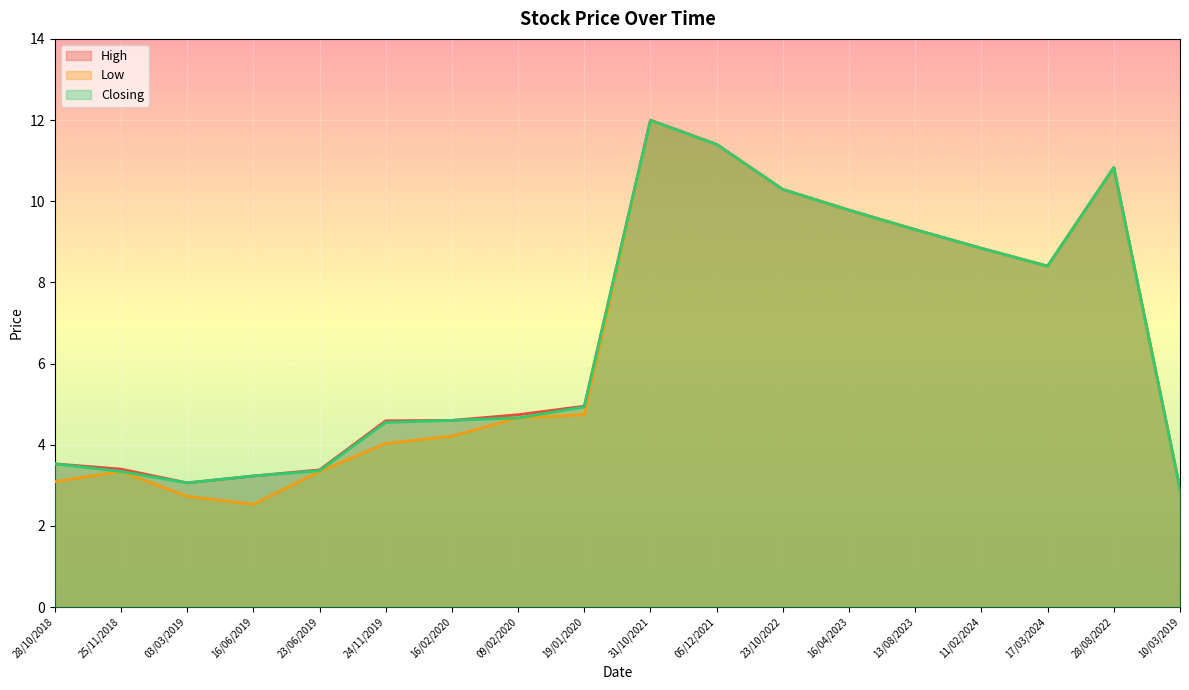

The Low series shows 4.2 at 16/02/2020. True or false?

True